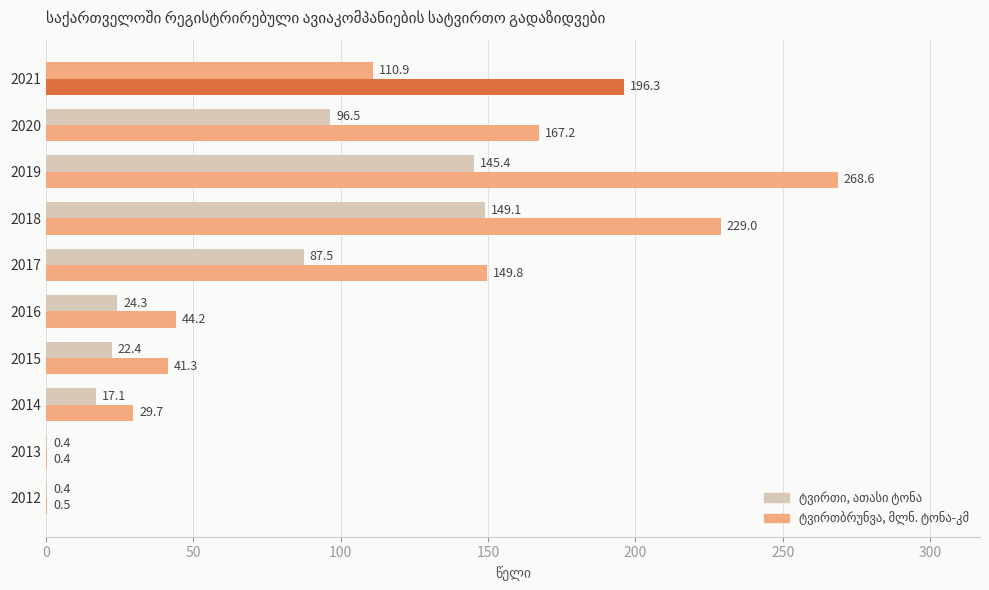

Count the number of data series in this chart.

2